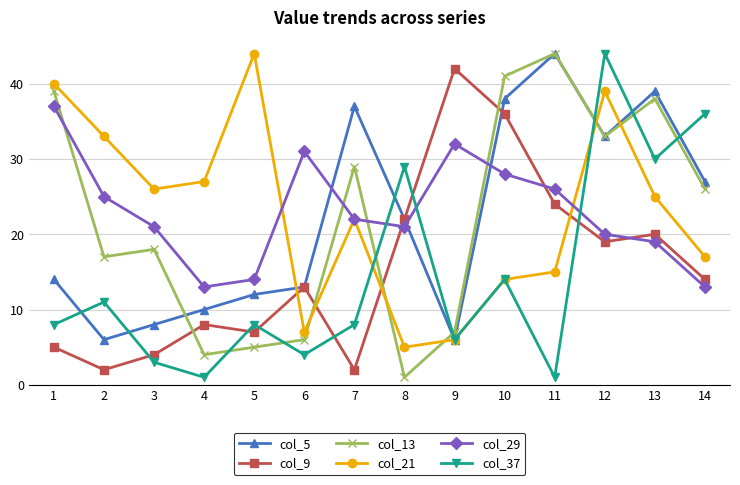

What is the greatest value displayed?

44